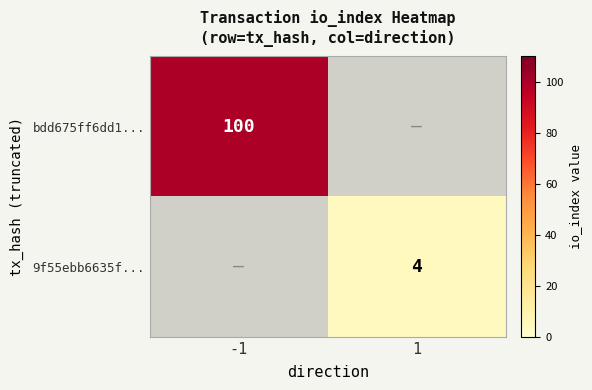

At how many categories does at least one series exceed 81?

1